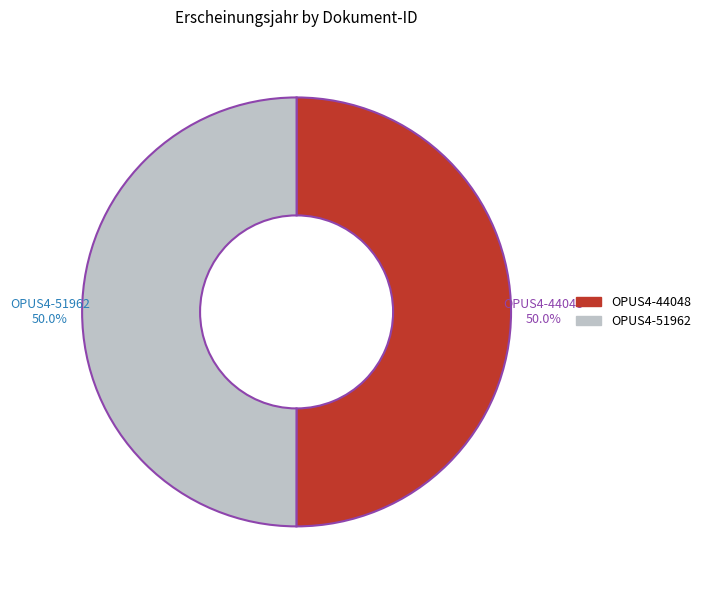

Approximately how many times larger is the value at OPUS4-44048 compared to OPUS4-51962?

1.0